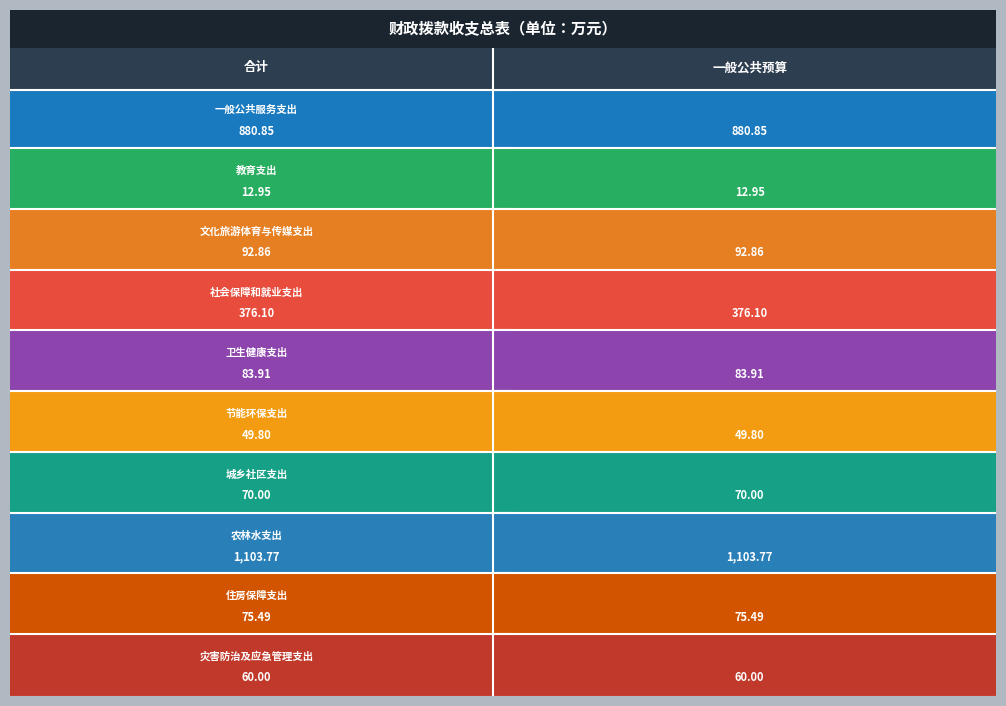

Read the 一般公共服务支出 value at 教育支出.

880.9